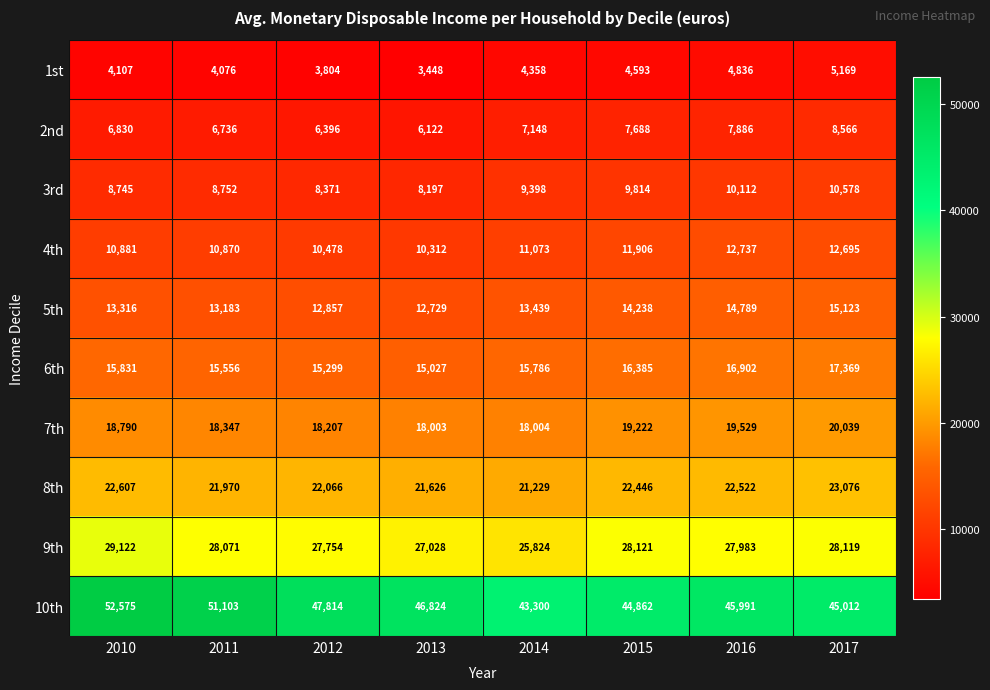

Between 2014 and 2016, which series saw the biggest shift?

10th